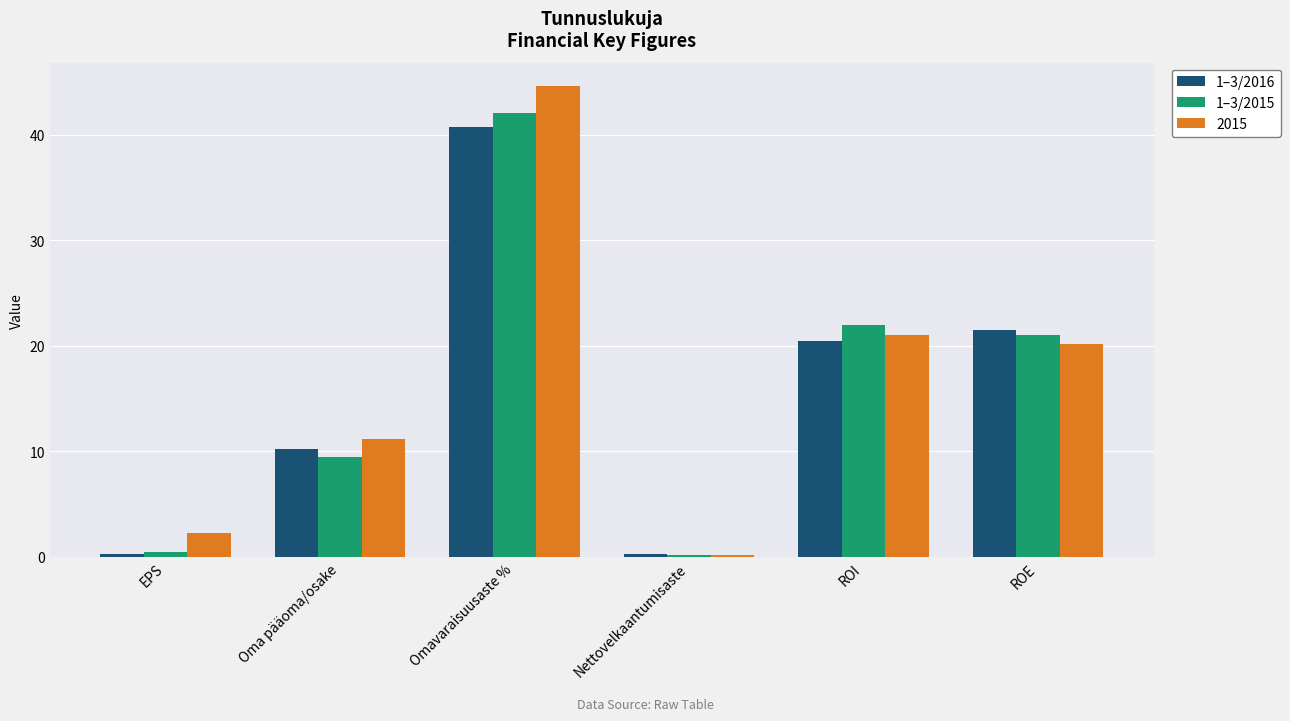

True or false: 2015 has a value of 44.6 at Omavaraisuusaste %.

True